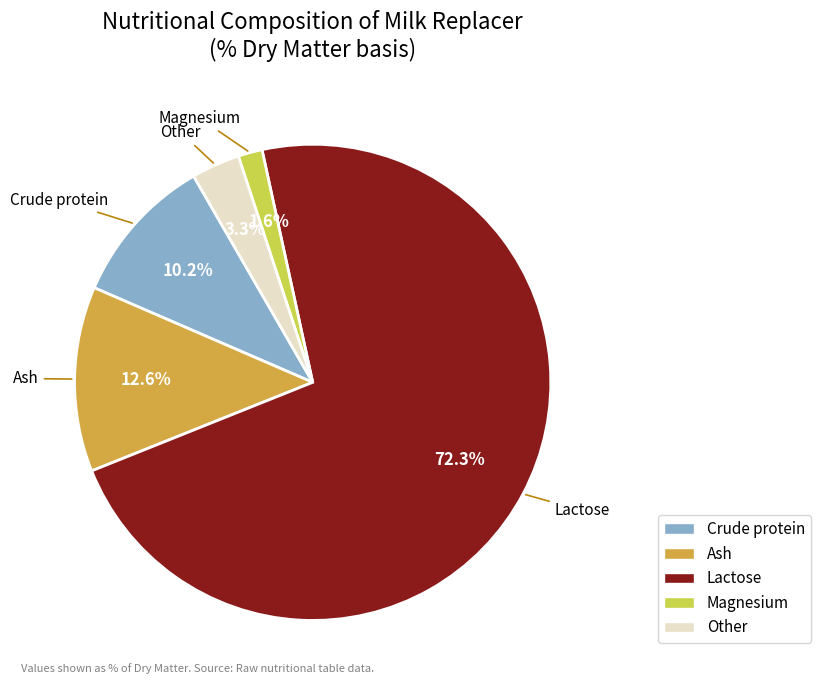

Does Lactose represent more than half of the total?

Yes